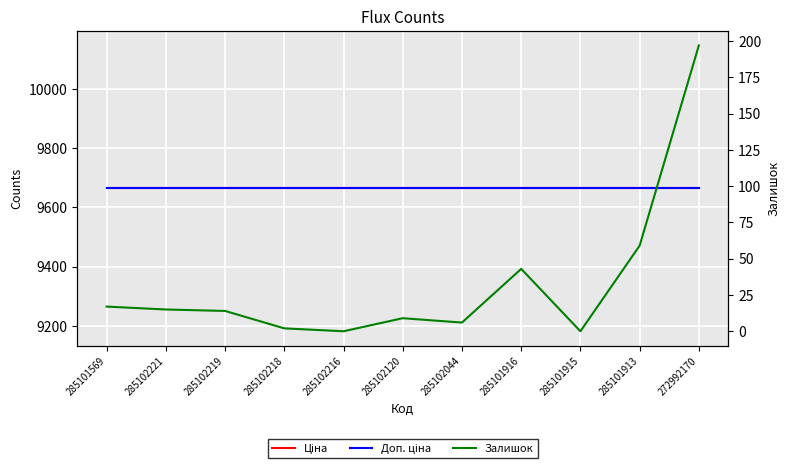

True or false: Доп. ціна and Залишок cross at least once.

False